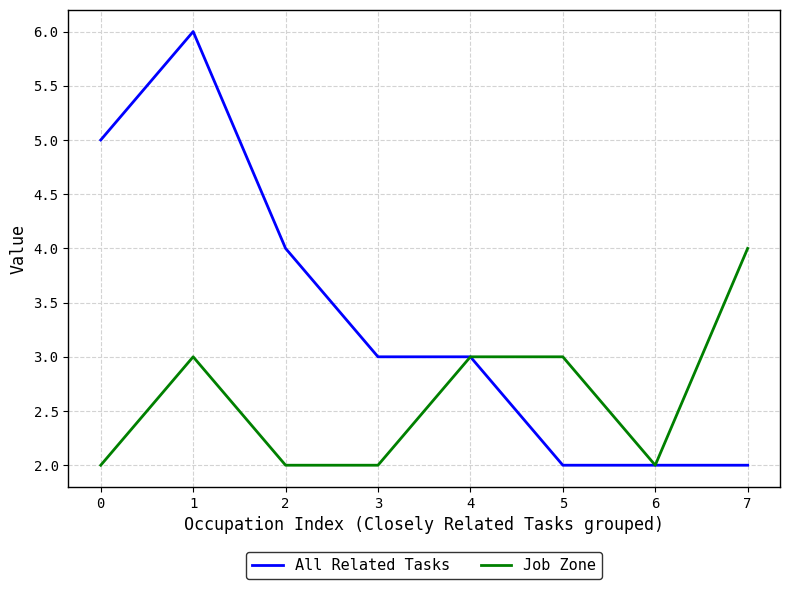

Is it true that Job Zone equals 1 at 0?

False